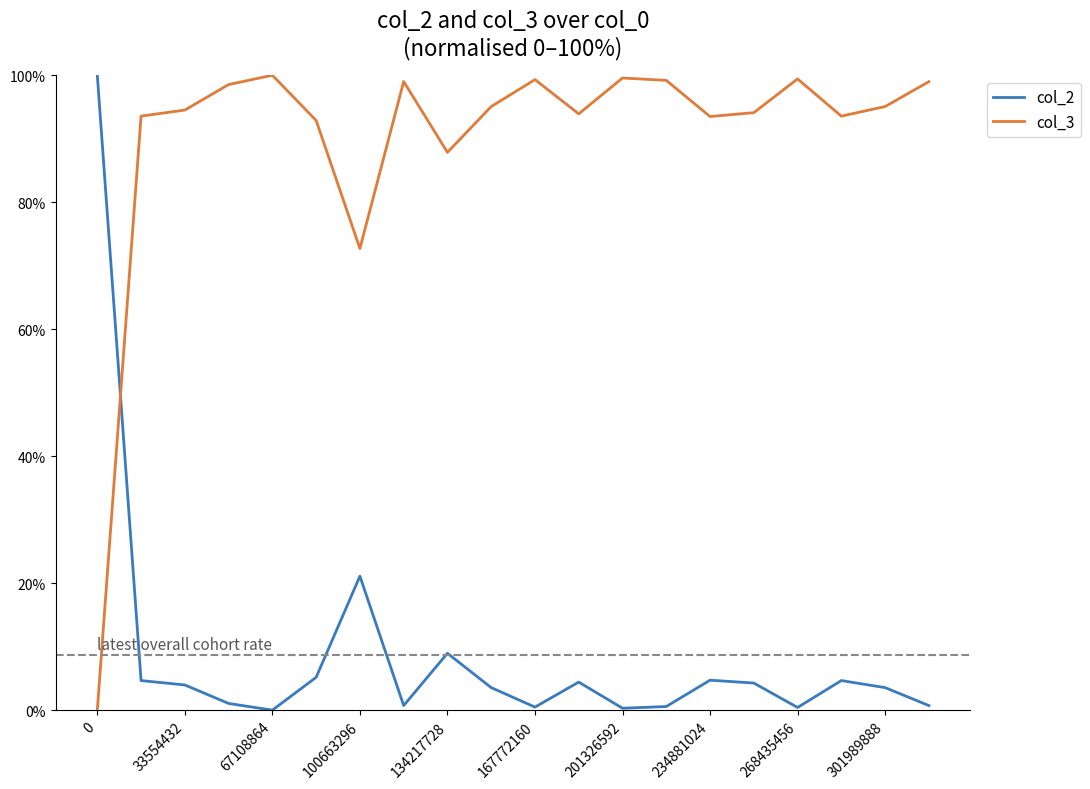

What are all the series names shown in the legend?

col_2, col_3